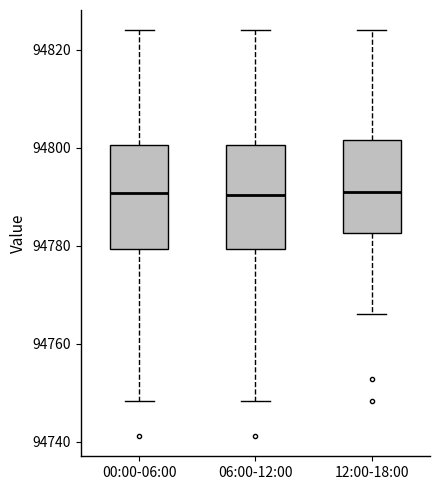

Where is the upper edge of the box for 00:00-06:00 on the y-axis? The values are not printed on the chart, so give them approximately, as read against the axis.

94800